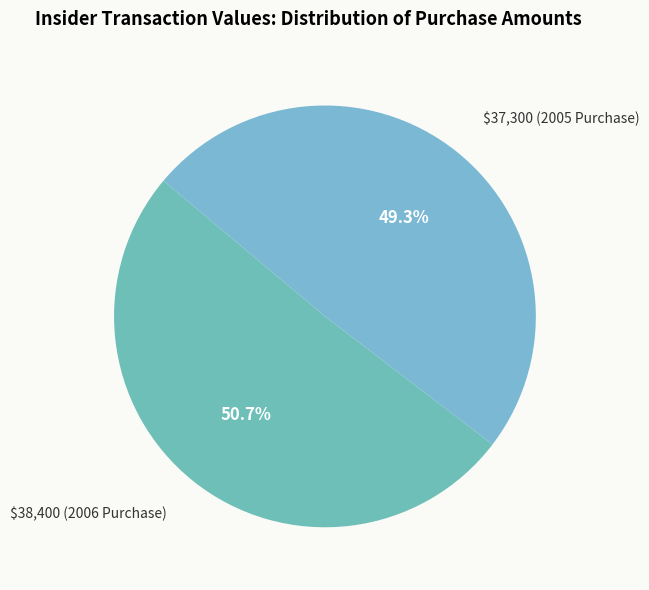

How much of the chart is everything except $38,400 (2006 Purchase)?

49.3%